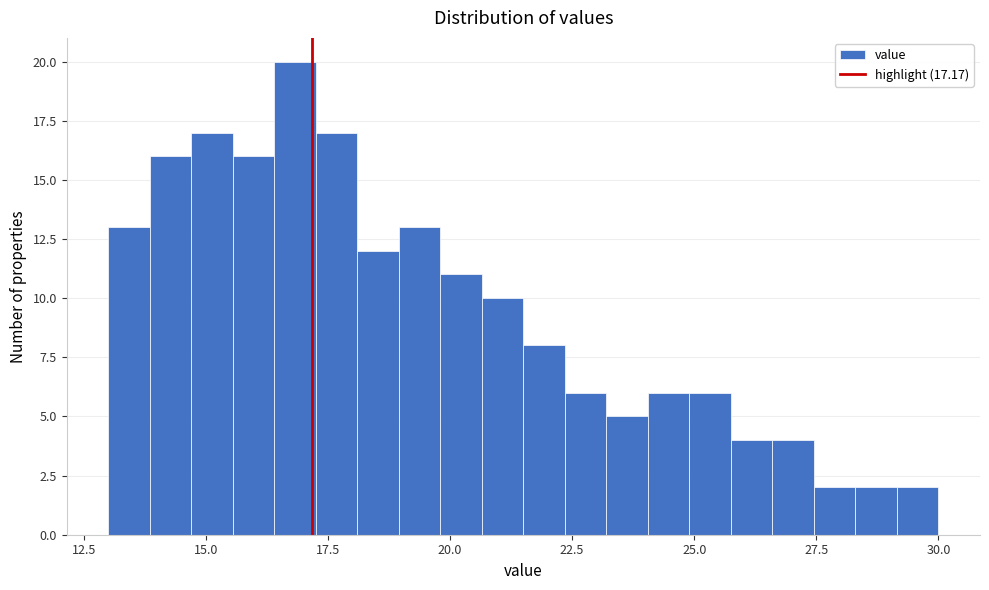

Around what value on the x-axis is the tallest bar? Give the approximate position of its centre, as read against the axis.

17.0